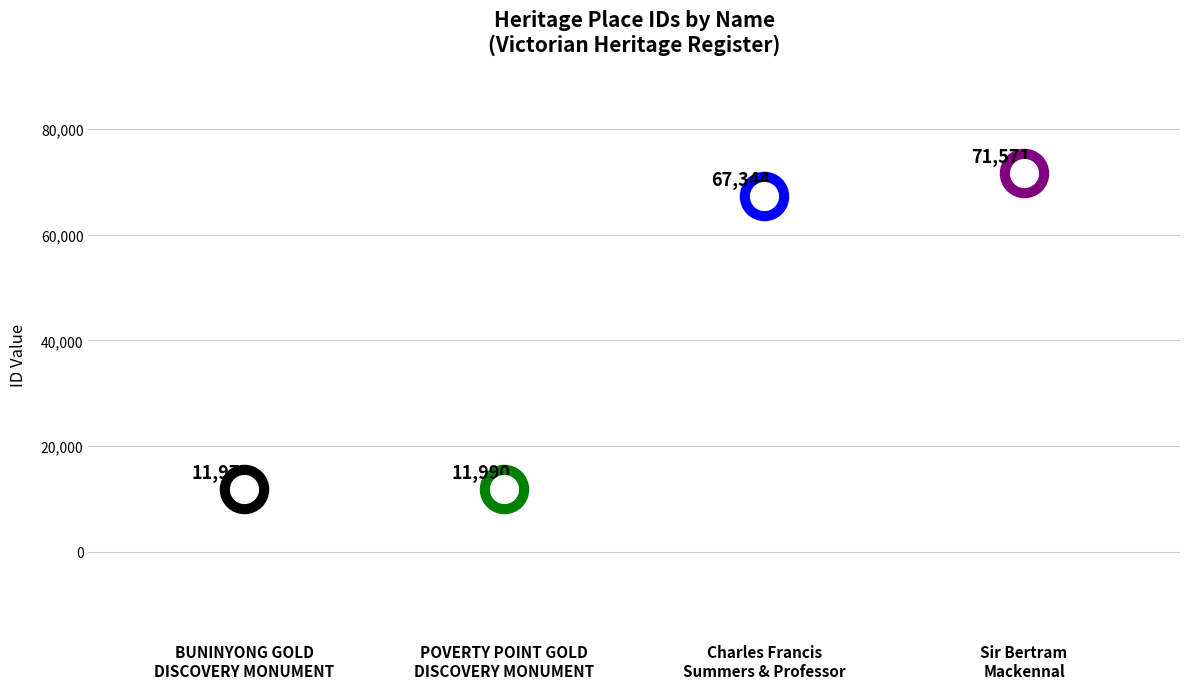

Between Sir Bertram
Mackennal and POVERTY POINT GOLD
DISCOVERY MONUMENT, which is larger?

Sir Bertram
Mackennal